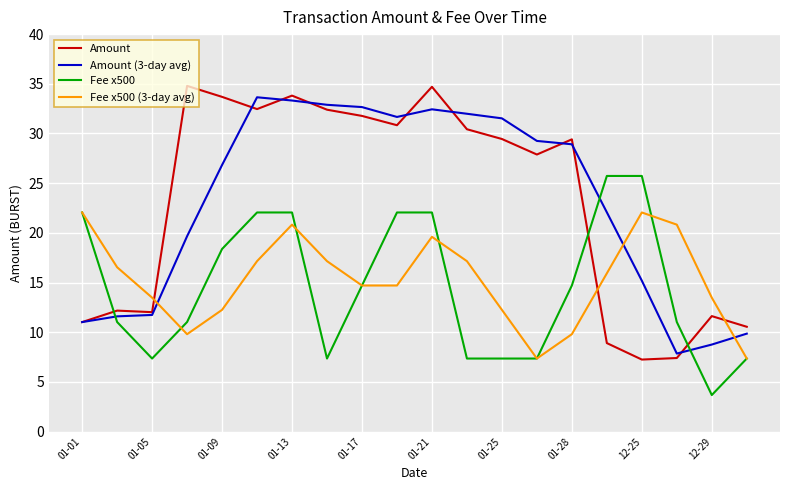

Is this an area chart (filled region under the line)?

No